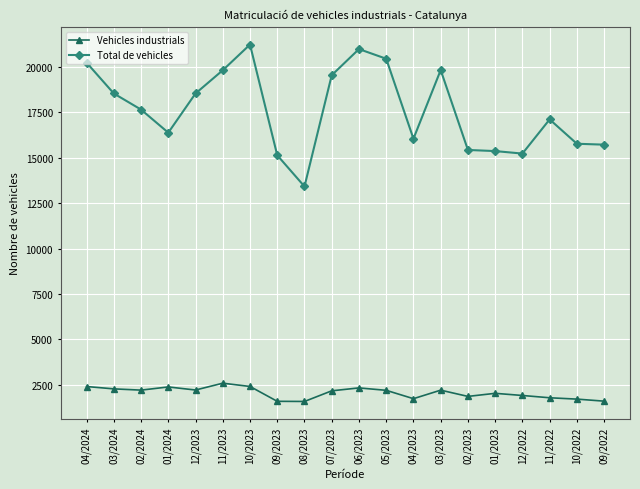

True or false: Total de vehicles and Vehicles industrials intersect in this chart.

False